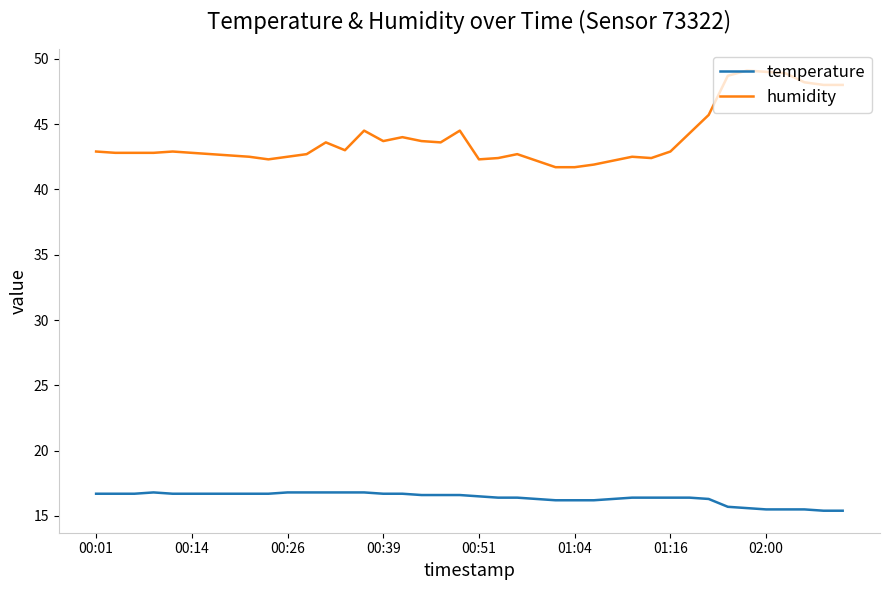

What is the highest value of the temperature series?

16.8